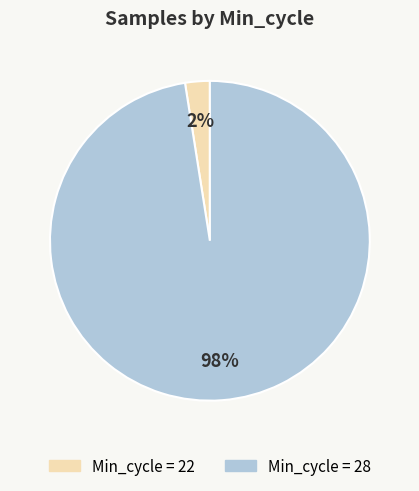

How many segments does this pie chart have?

2